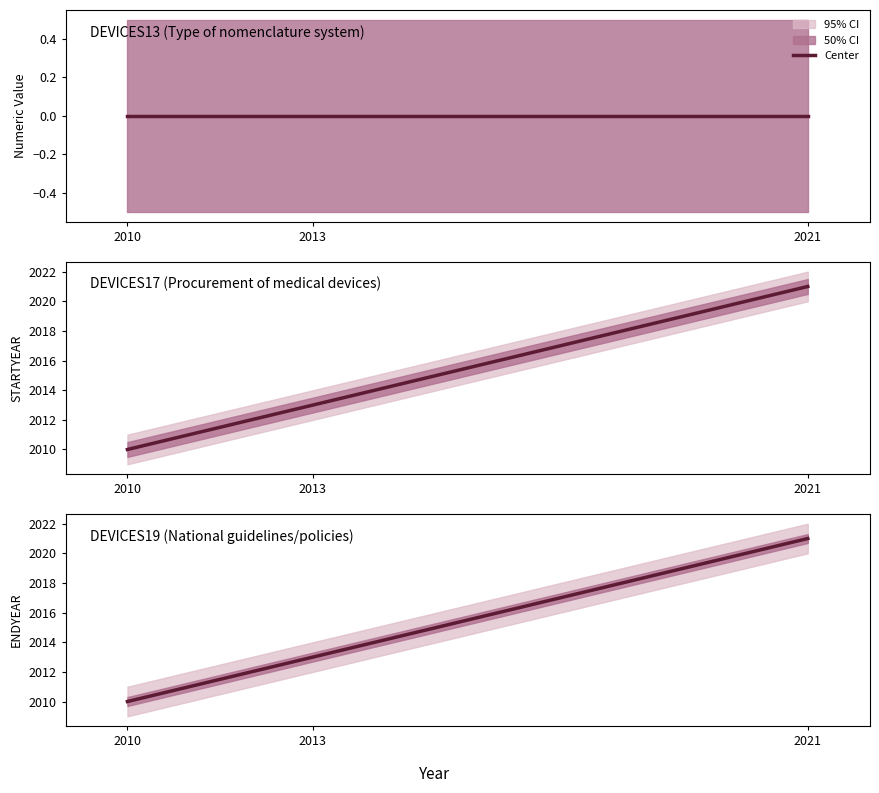

What is the ratio of the value at 2021 to the value at 2013?

1.0